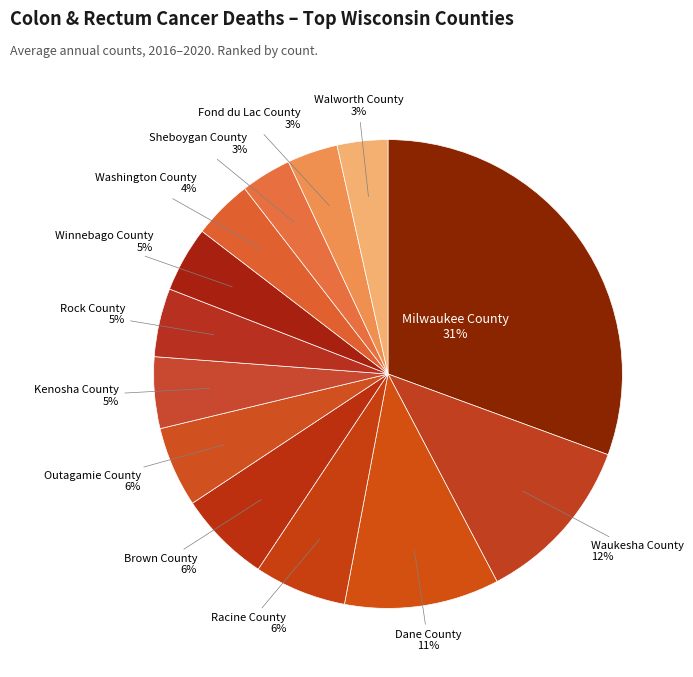

How many slices are in this pie chart?

13